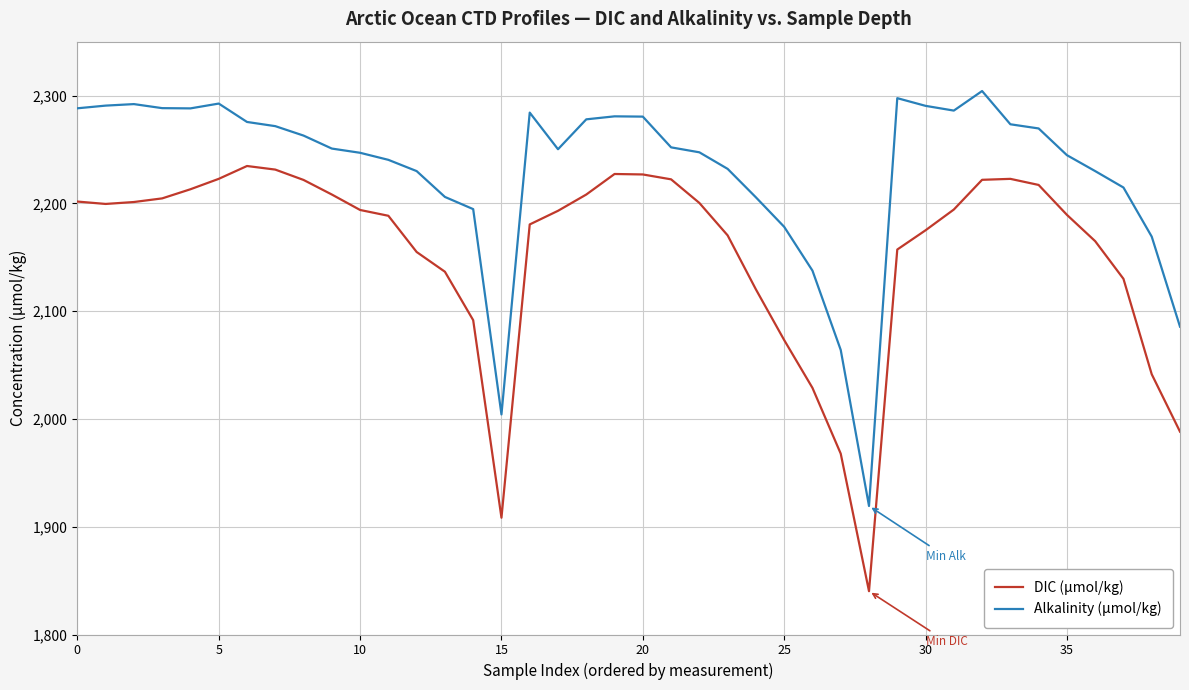

What is the highest value of the DIC (μmol/kg) series?

2234.6